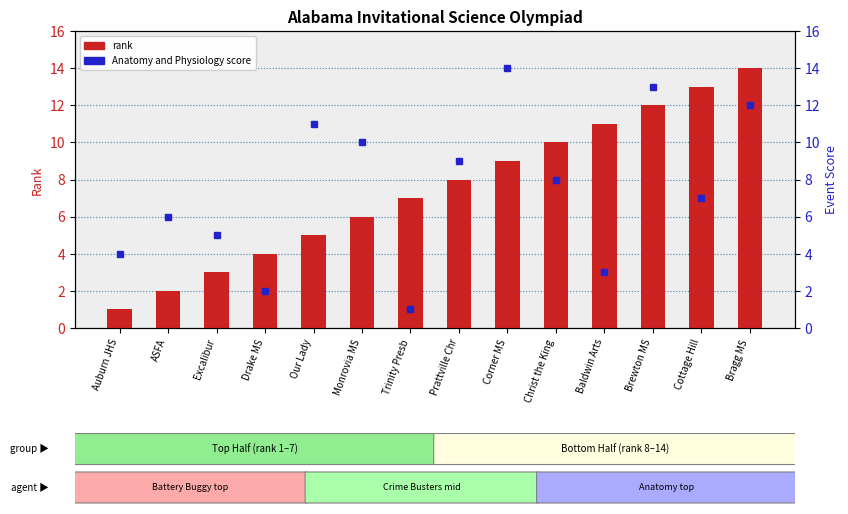

Does the chart contain stacked bars?

No